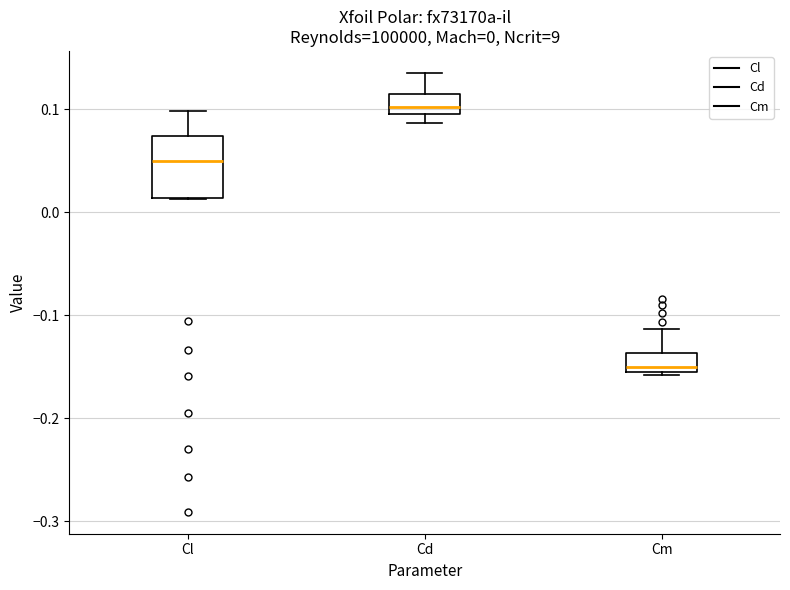

Comparing the boxes themselves (not the whiskers), which one is the tallest?

Cl